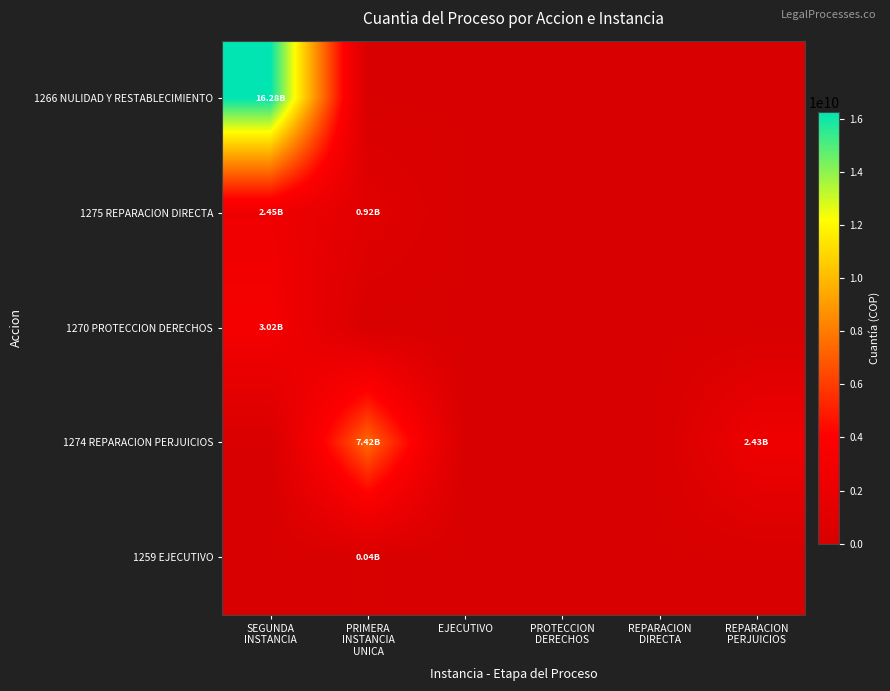

Rank the series by their maximum value, from highest to lowest.

1266 NULIDAD Y RESTABLECIMIENTO, 1274 REPARACION PERJUICIOS, 1270 PROTECCION DERECHOS, 1275 REPARACION DIRECTA, 1259 EJECUTIVO